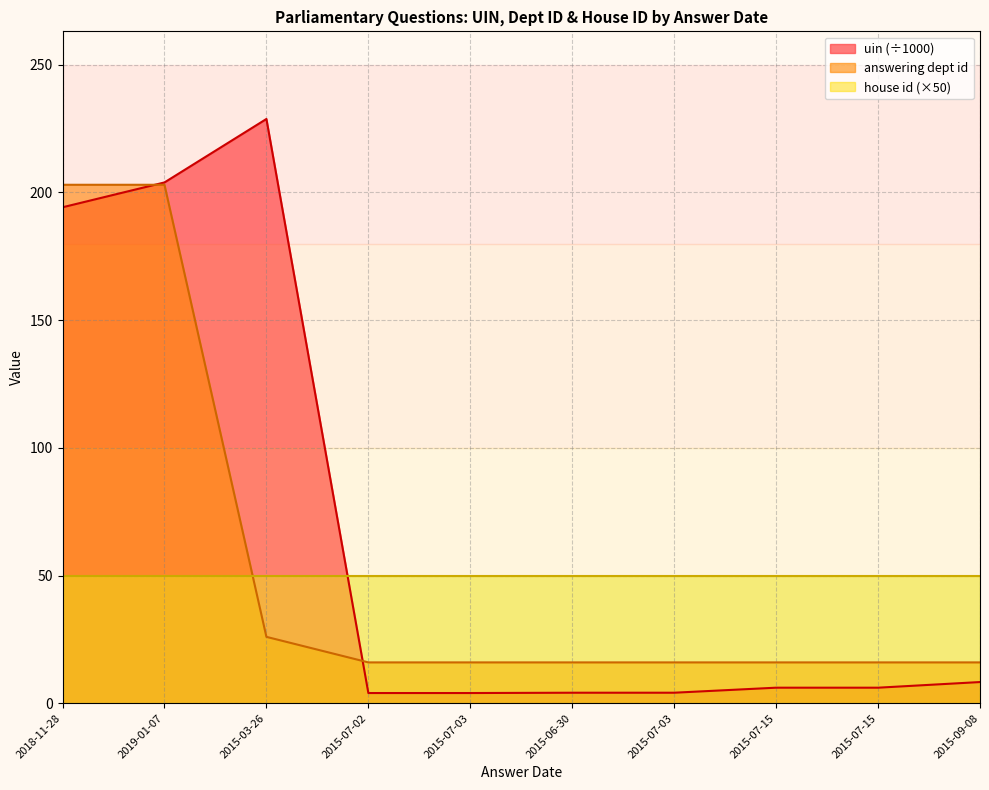

How many data points in uin are above 6?

6